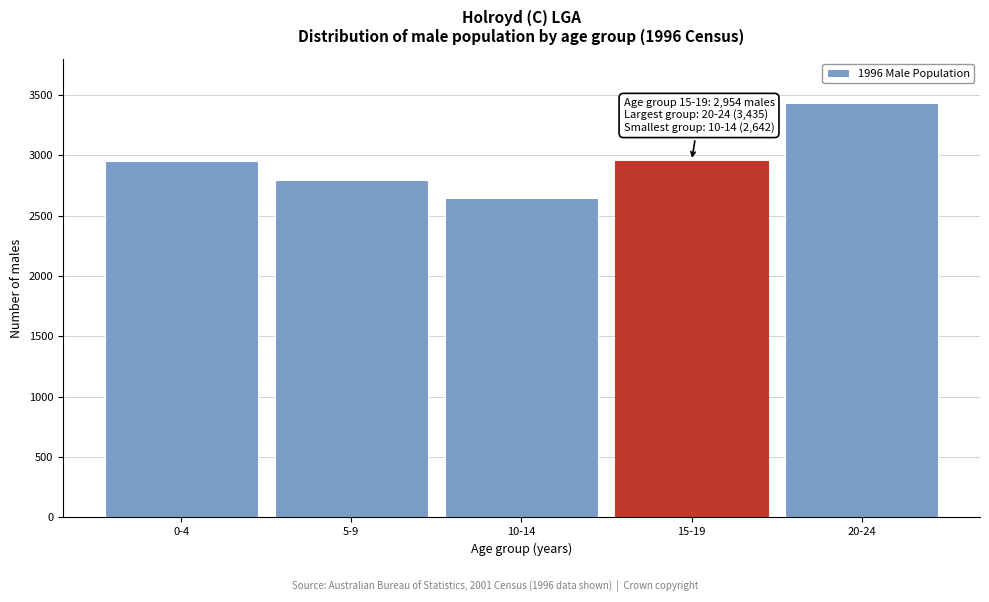

What value does the data have at 15-19?

2954